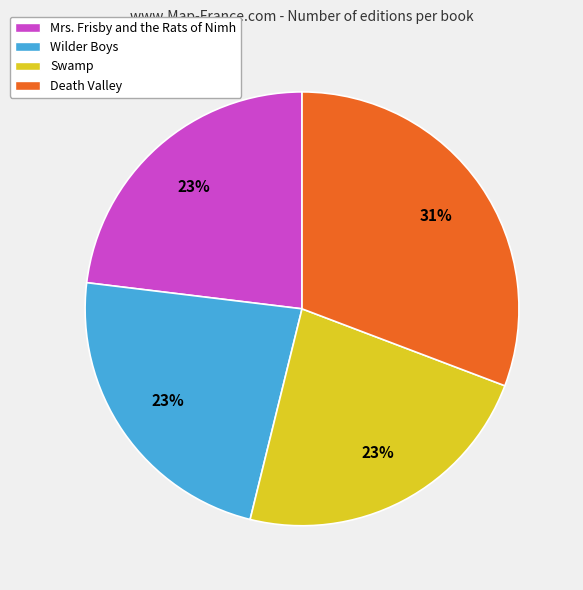

Does Wilder Boys account for over 50% of the chart?

No